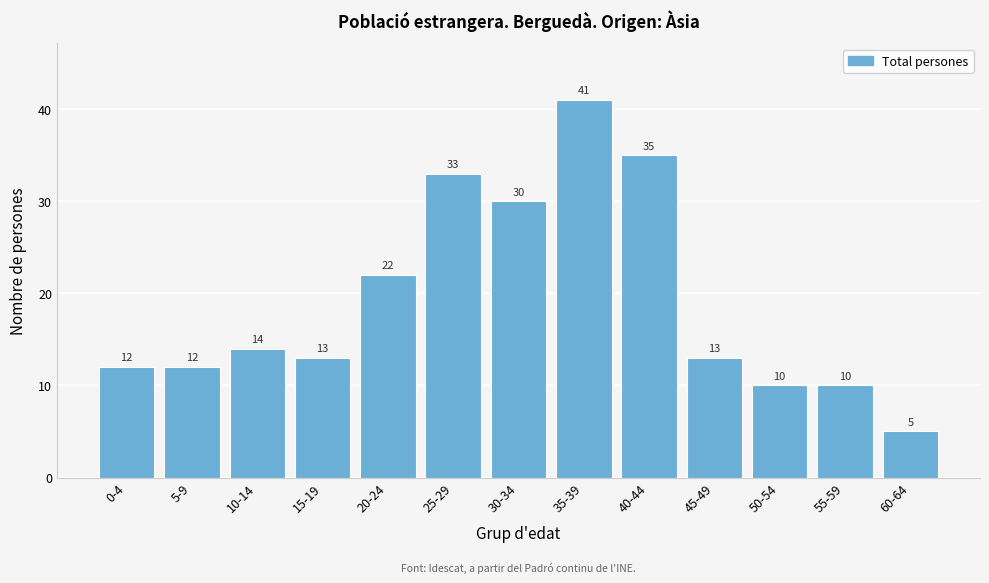

Reading right to left, what are all the values shown in this chart?

60-64=5	55-59=10	50-54=10	45-49=13	40-44=35	35-39=41	30-34=30	25-29=33	20-24=22	15-19=13	10-14=14	5-9=12	0-4=12